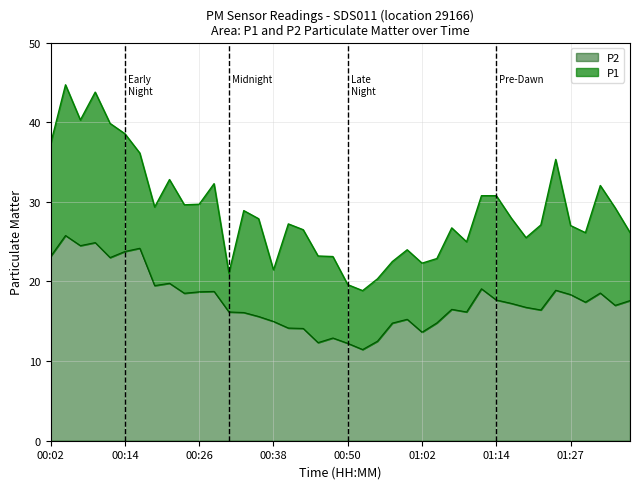

What is the difference between the second highest and minimum values in the P1 series?

24.9